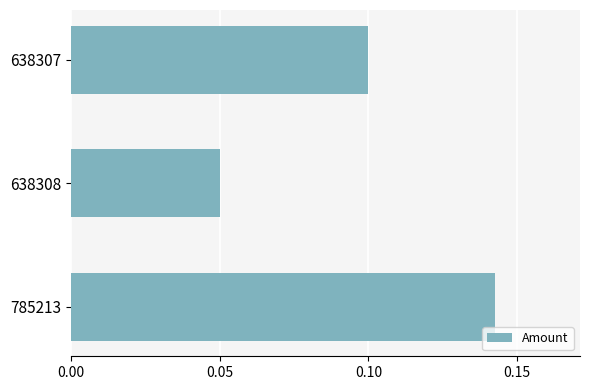

How many categories are shown in the chart?

3